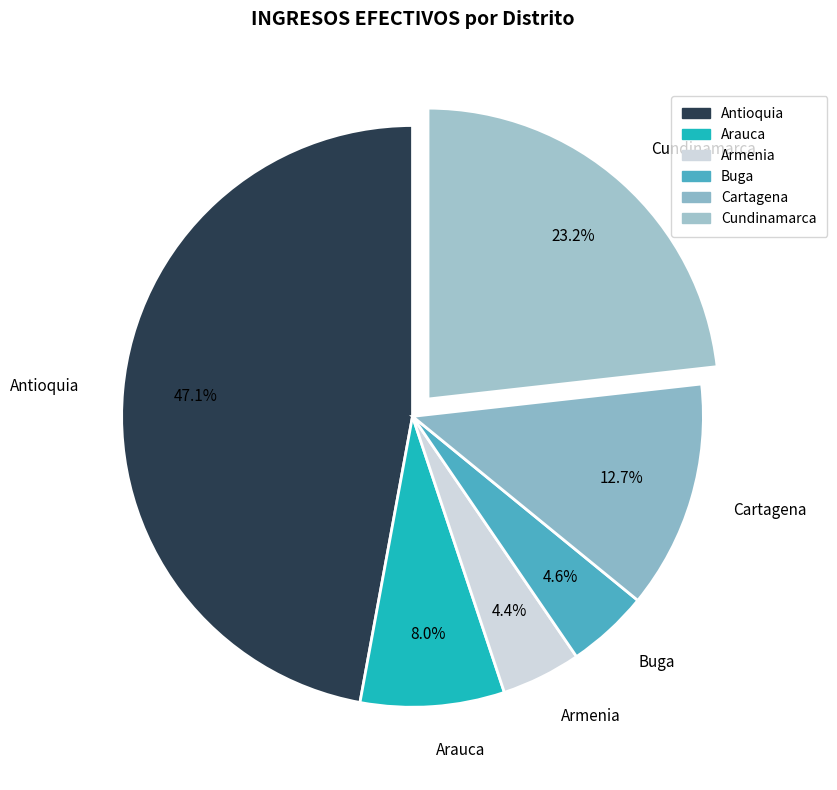

What is the largest slice in the pie chart?

Antioquia